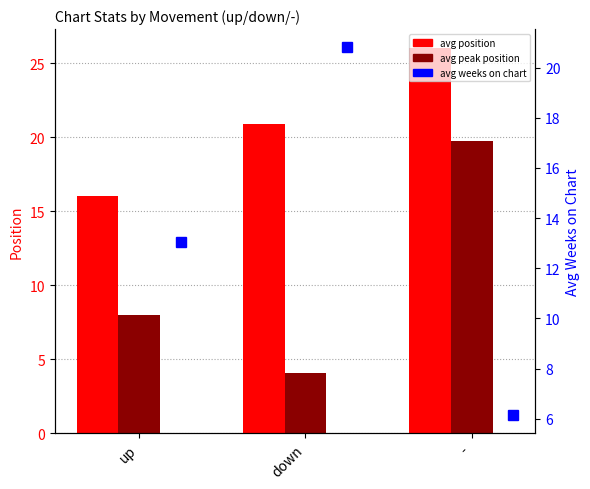

Rank the series by their maximum value, from highest to lowest.

avg position, avg weeks on chart, avg peak position